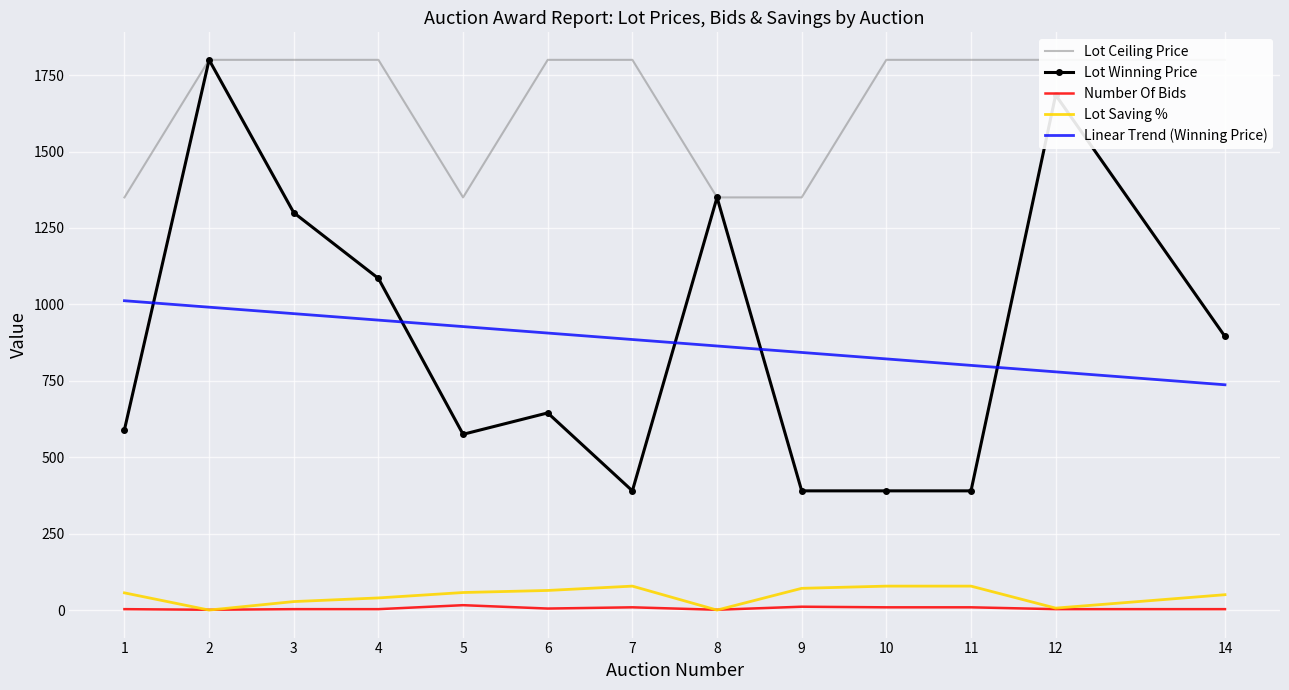

Is the value of Number Of Bids at 1 greater than the value of Lot Winning Price at 12?

No